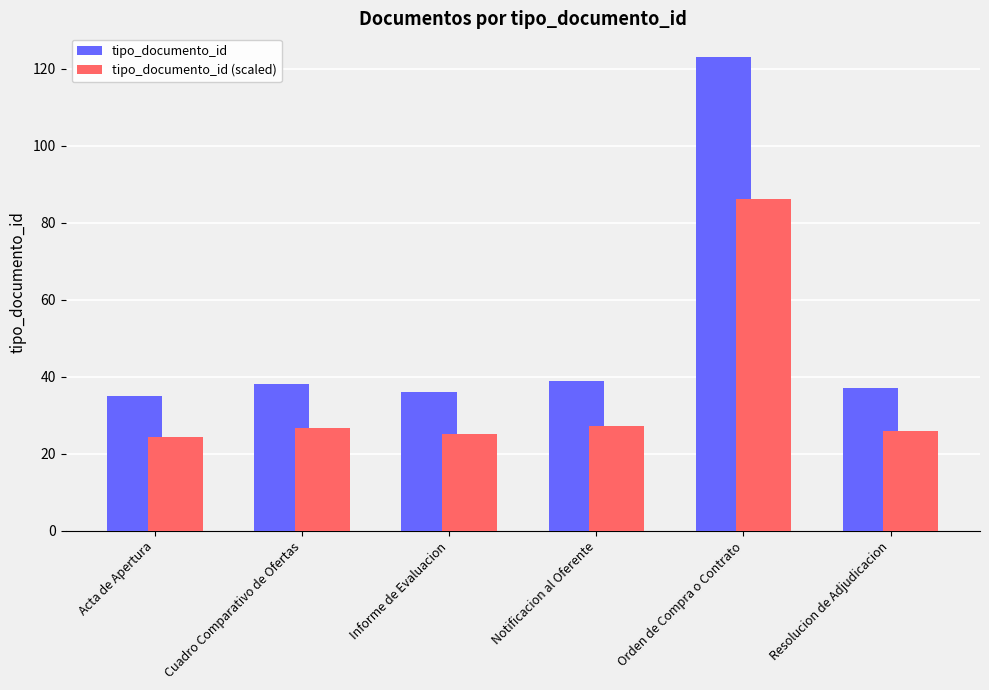

What is the approximate value of tipo_documento_id at Notificacion al Oferente?

39.0